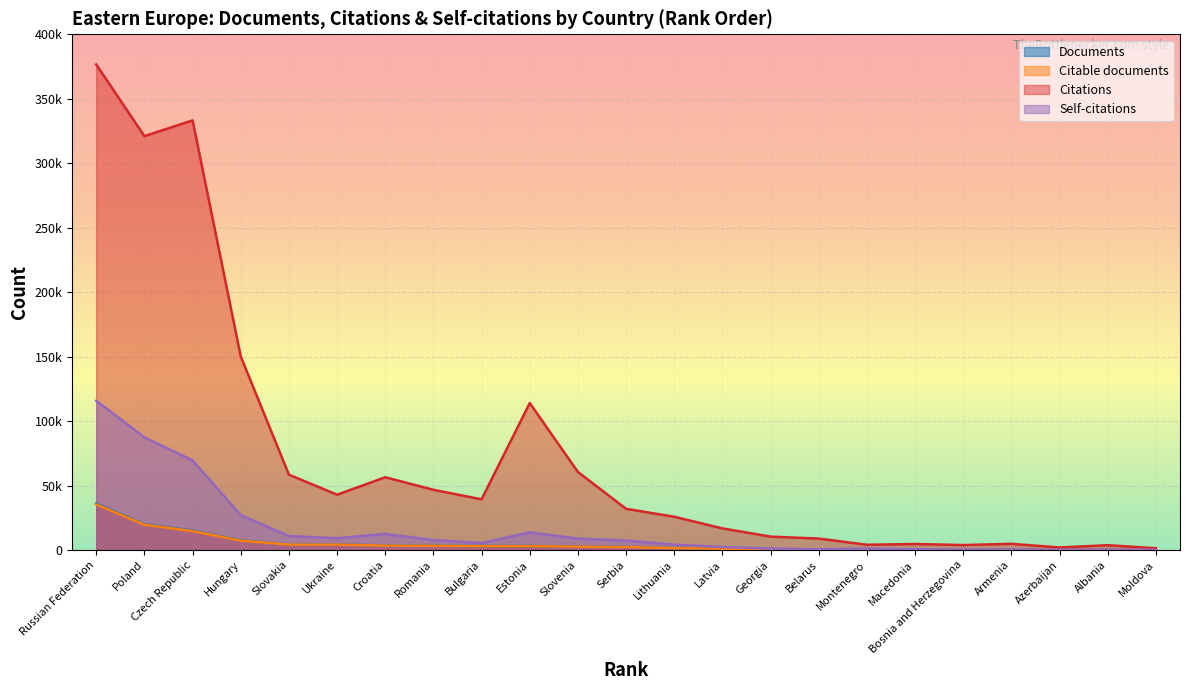

The value of Documents at Lithuania is 1603. True or false?

True